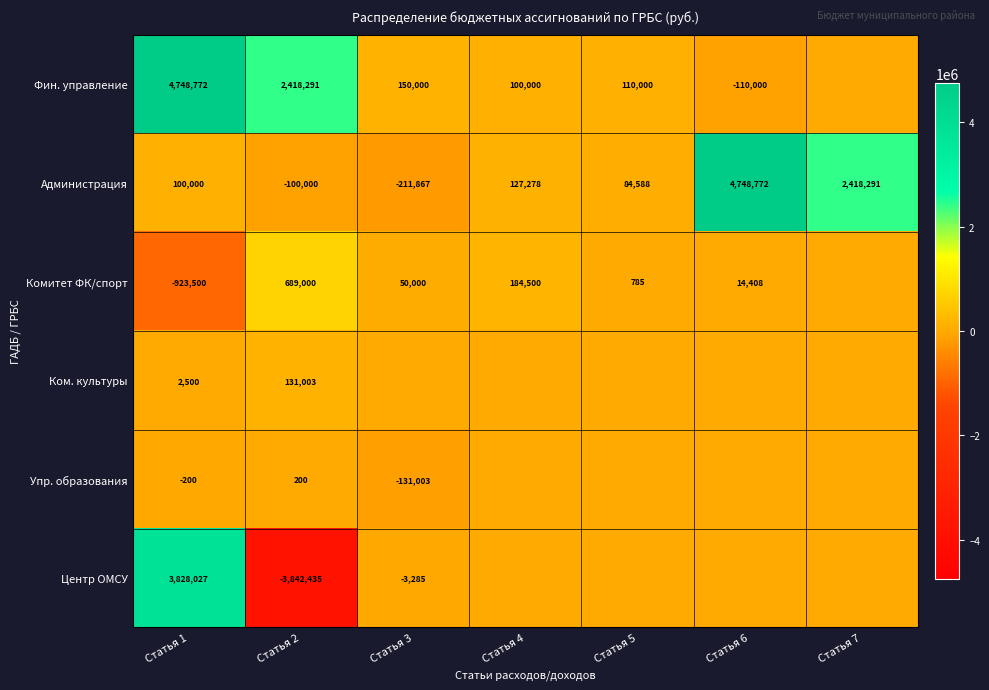

At how many categories does at least one series exceed 625425?

4